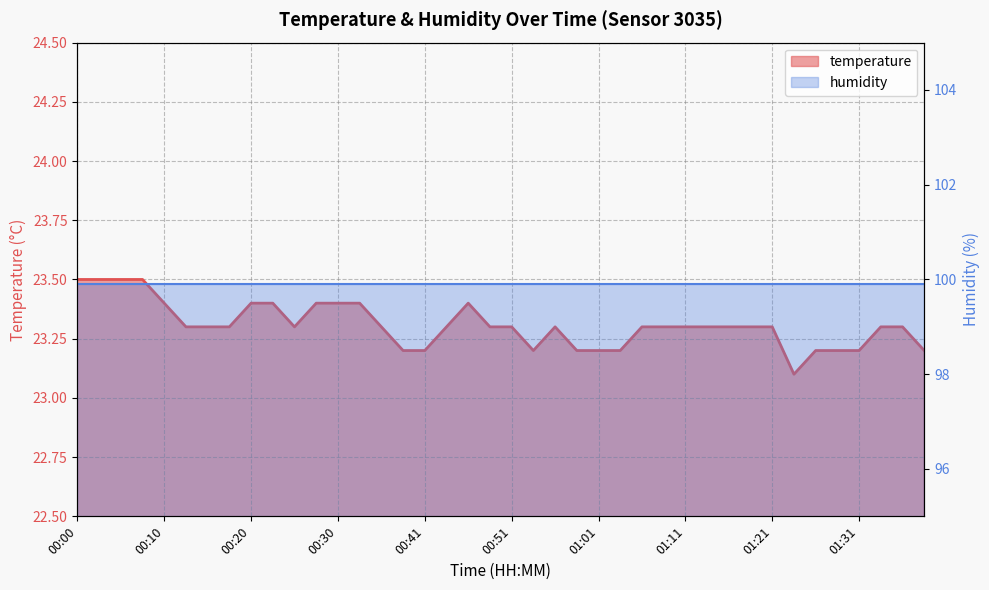

What value does the data have at 00:56?

23.3